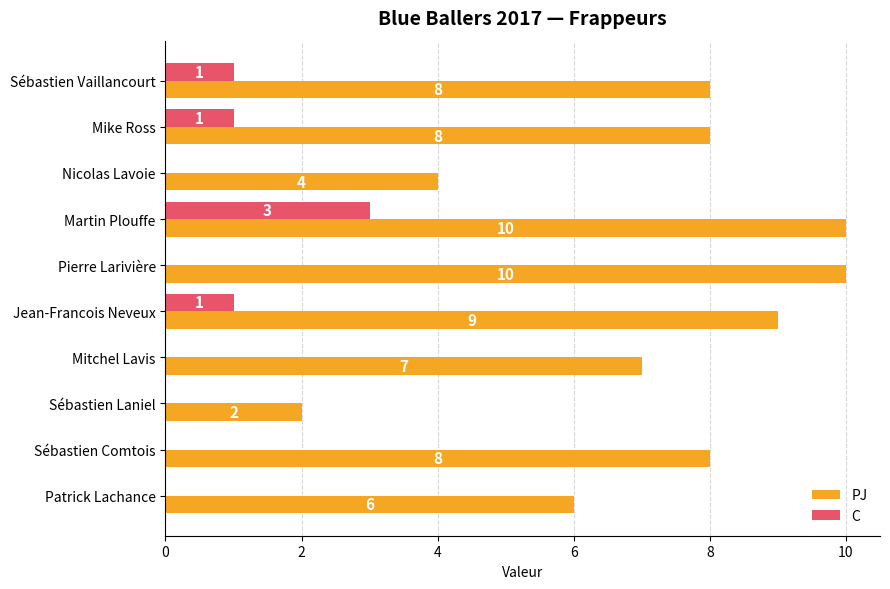

The value of PJ at Sébastien Laniel is 2. True or false?

True